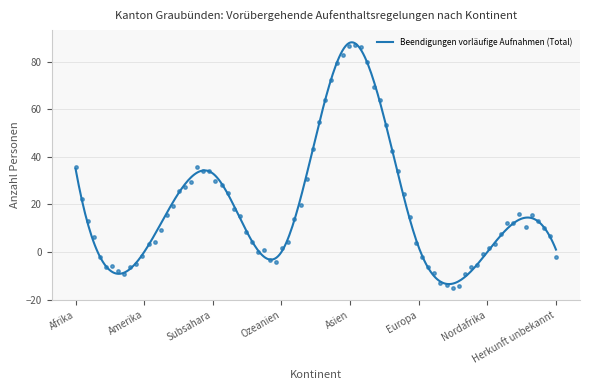

Which series reaches the minimum Y coordinate?

Beendigungen vorläufige Aufnahmen (Total)